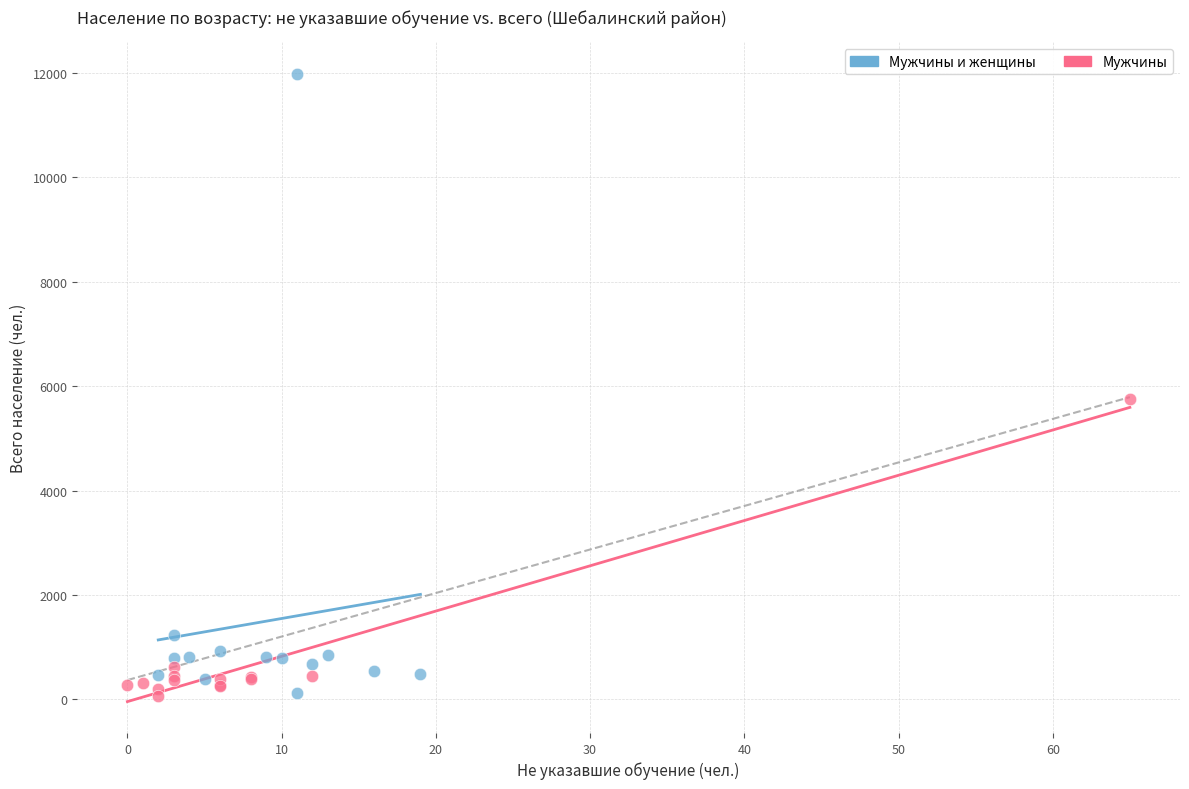

Which series contains the highest Y value?

Мужчины и женщины